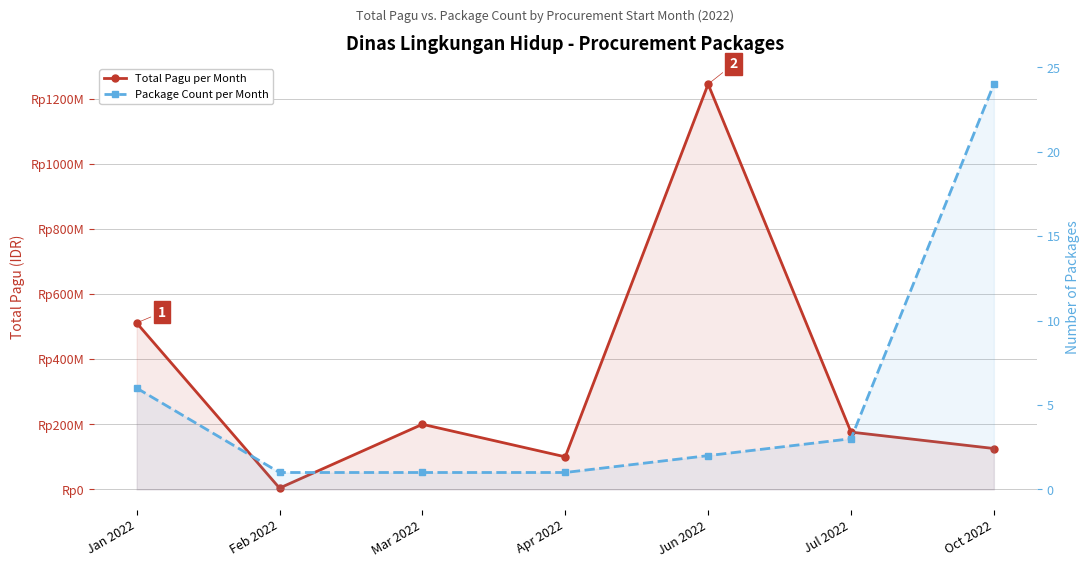

Which category has the highest value in the Package Count per Month series?

Oct 2022